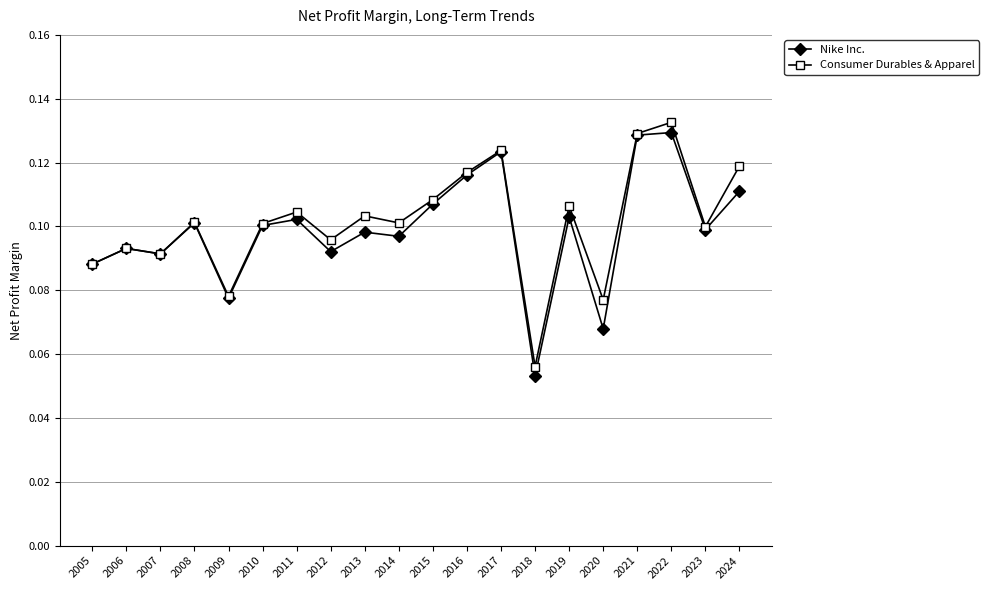

At which category does the chart reach its minimum across all series?

2018